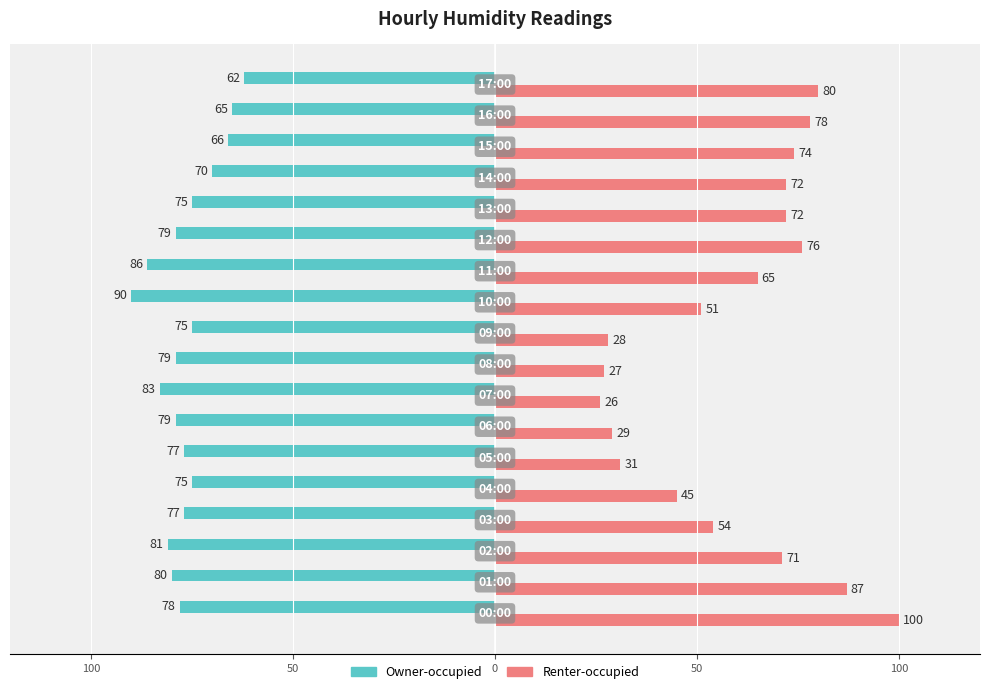

What are all the series names shown in the legend?

Owner-occupied, Renter-occupied